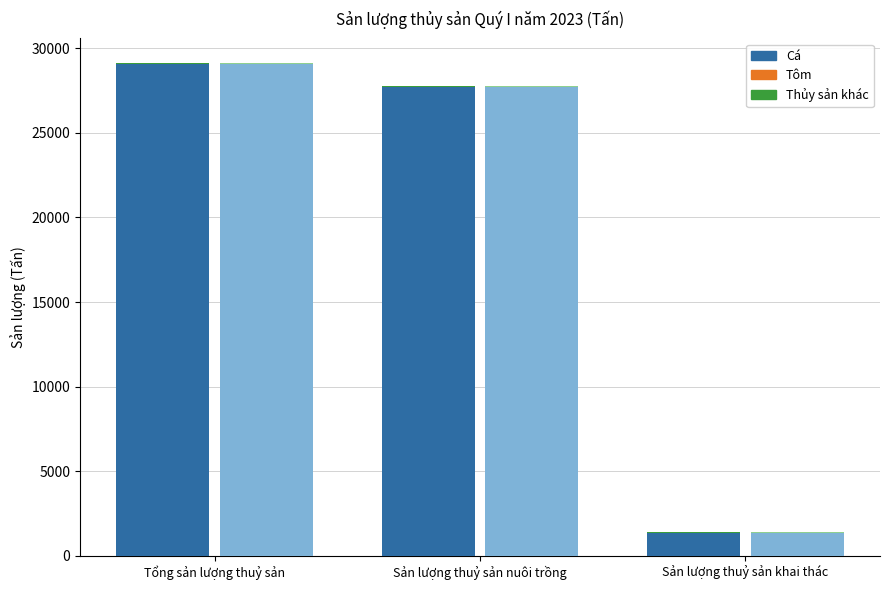

Reading right to left, what are all the values shown in this chart?

Cá: Sản lượng thuỷ sản khai thác=1320.7	Sản lượng thuỷ sản nuôi trồng=27724.2	Tổng sản lượng thuỷ sản=29044.9
Tôm: Sản lượng thuỷ sản khai thác=38.8	Sản lượng thuỷ sản nuôi trồng=0.0	Tổng sản lượng thuỷ sản=38.8
Thủy sản khác: Sản lượng thuỷ sản khai thác=17.0	Sản lượng thuỷ sản nuôi trồng=21.9	Tổng sản lượng thuỷ sản=38.9